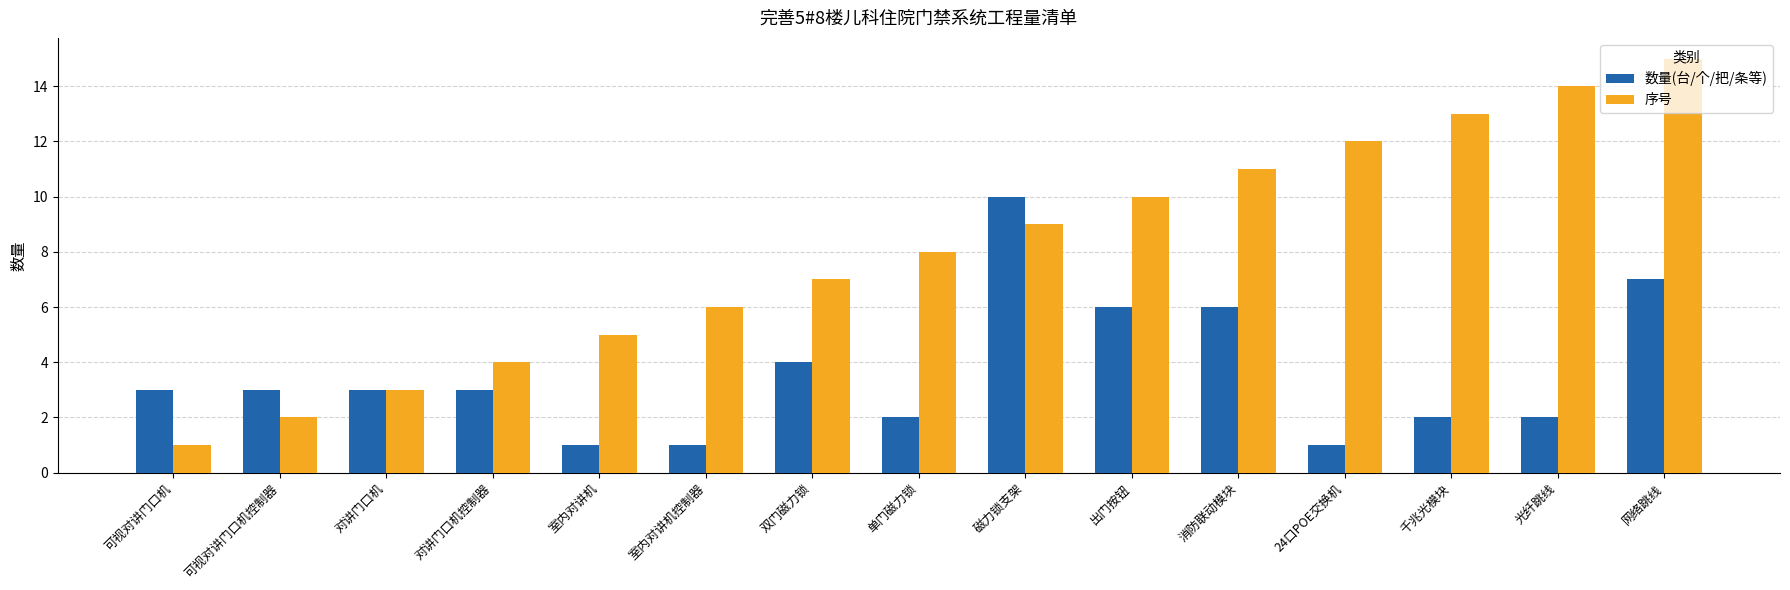

Which series has the largest total across all categories?

序号